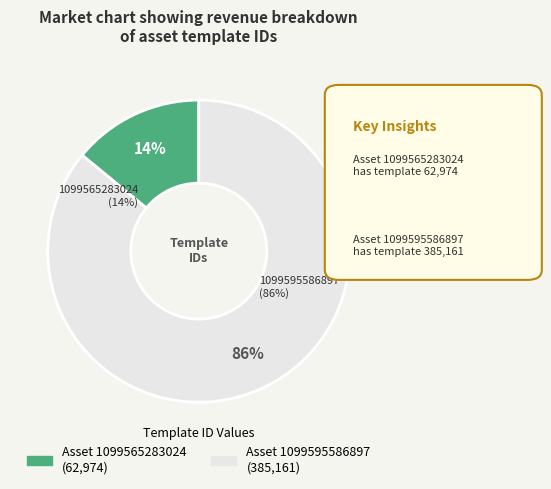

To the nearest percent, what portion does 1099565283024 represent?

14%